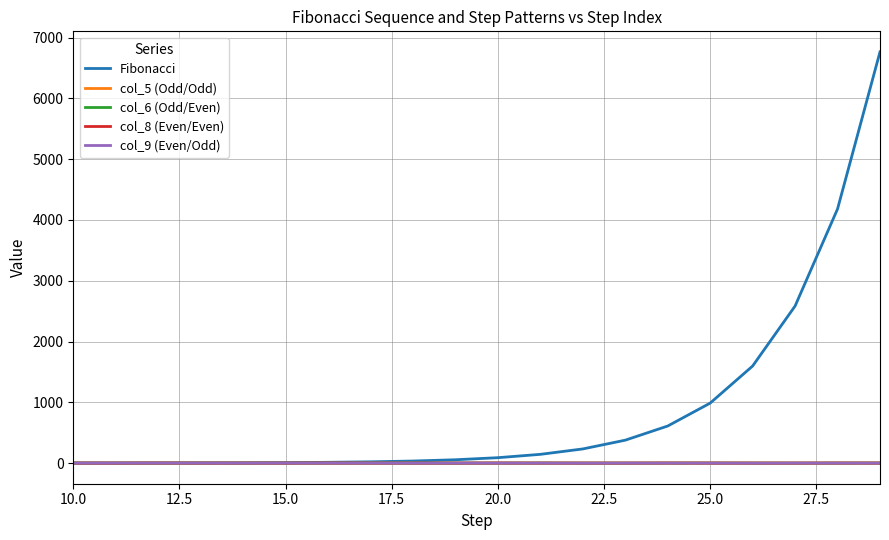

Which series has the largest total across all categories?

Fibonacci